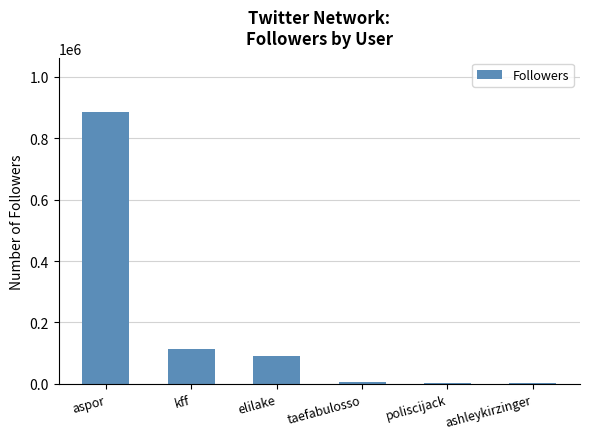

Read the value at kff.

114083